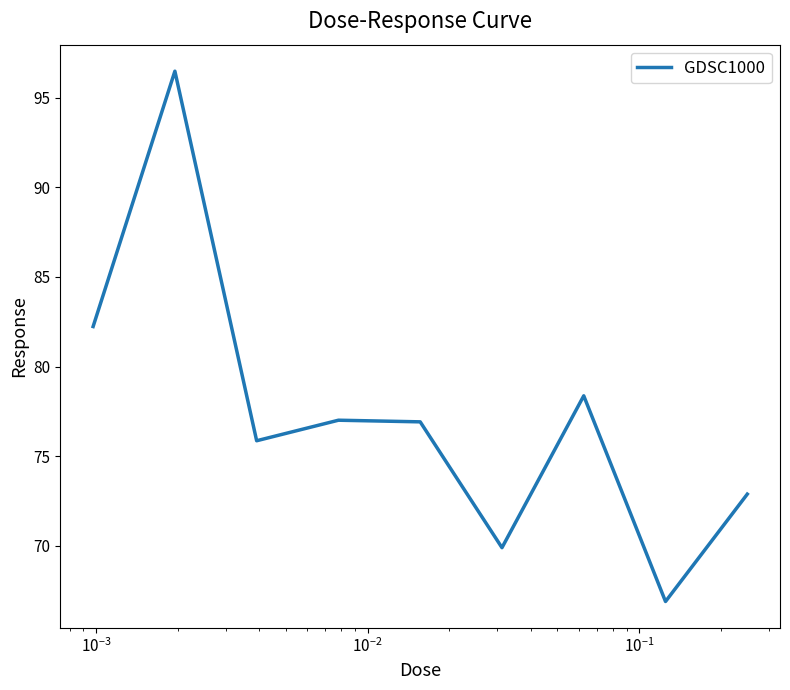

What is the difference between the maximum and minimum values?

29.6